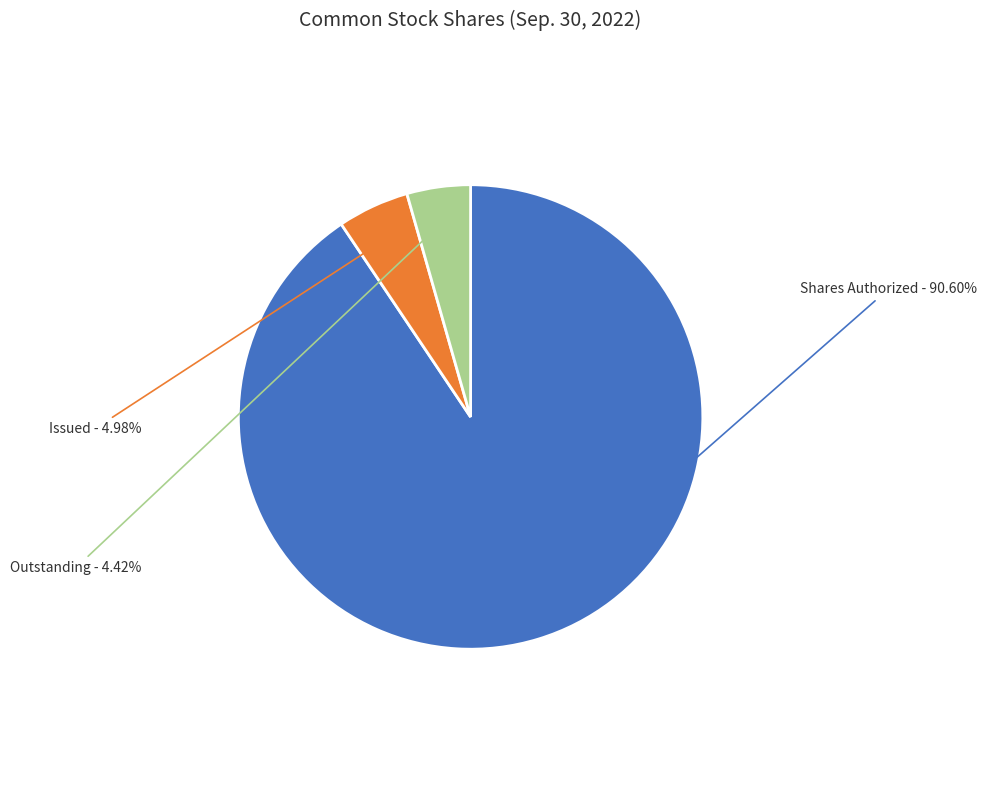

Is there a majority slice in this chart?

Yes